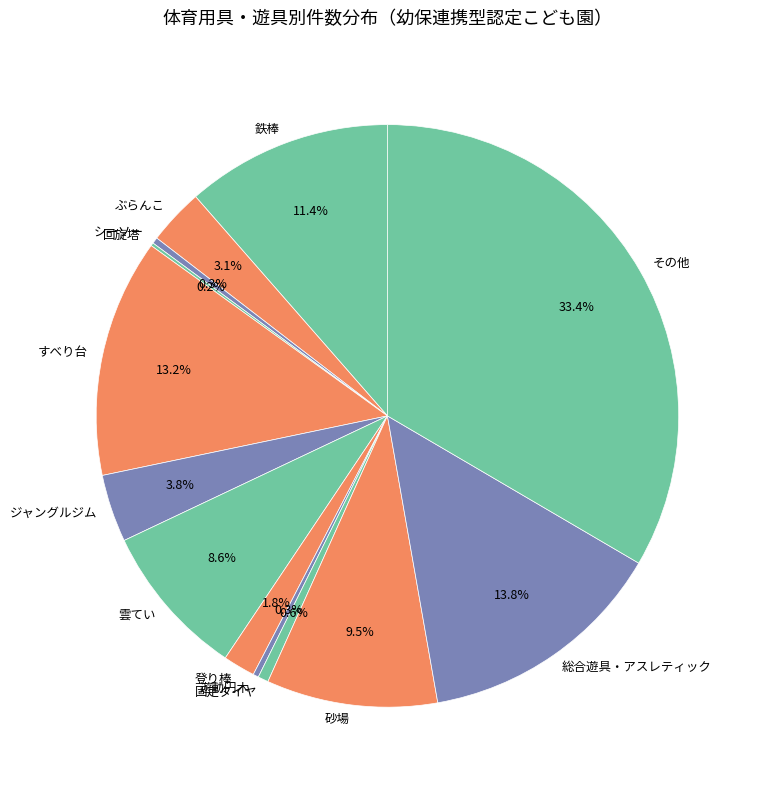

To the nearest percent, what percentage of the pie is 登り棒?

2%